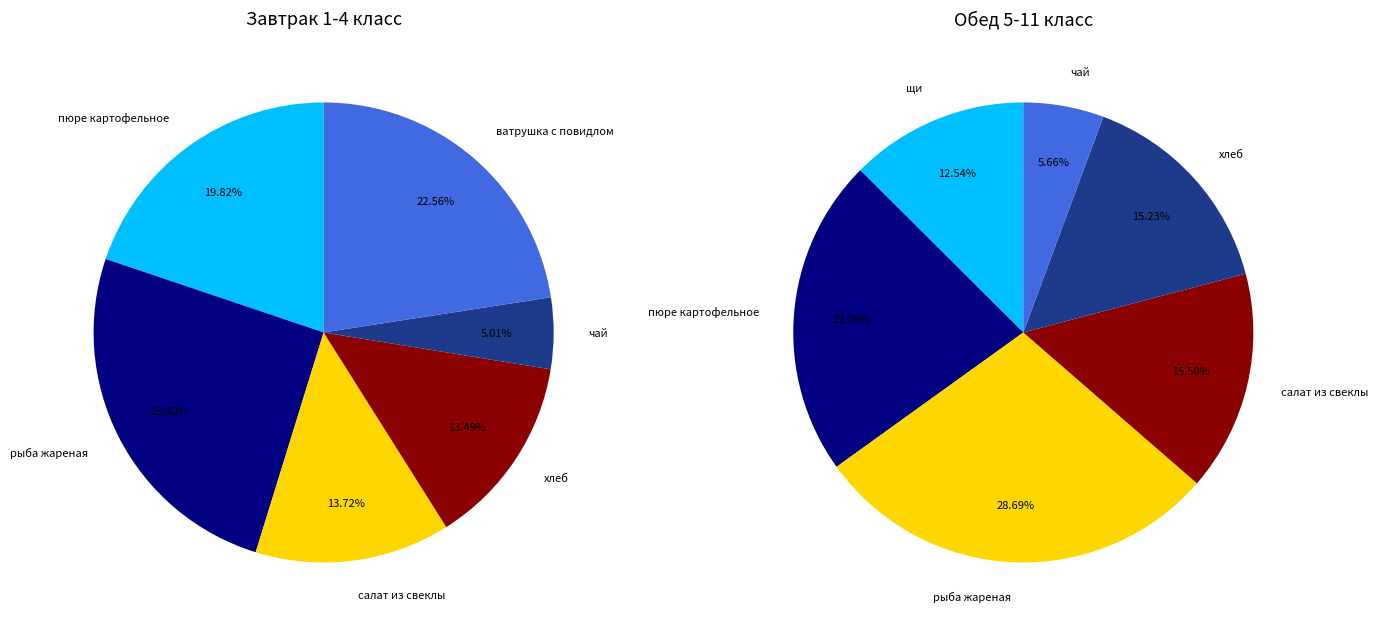

How much of the chart is everything except пюре картофельное?

80.2%